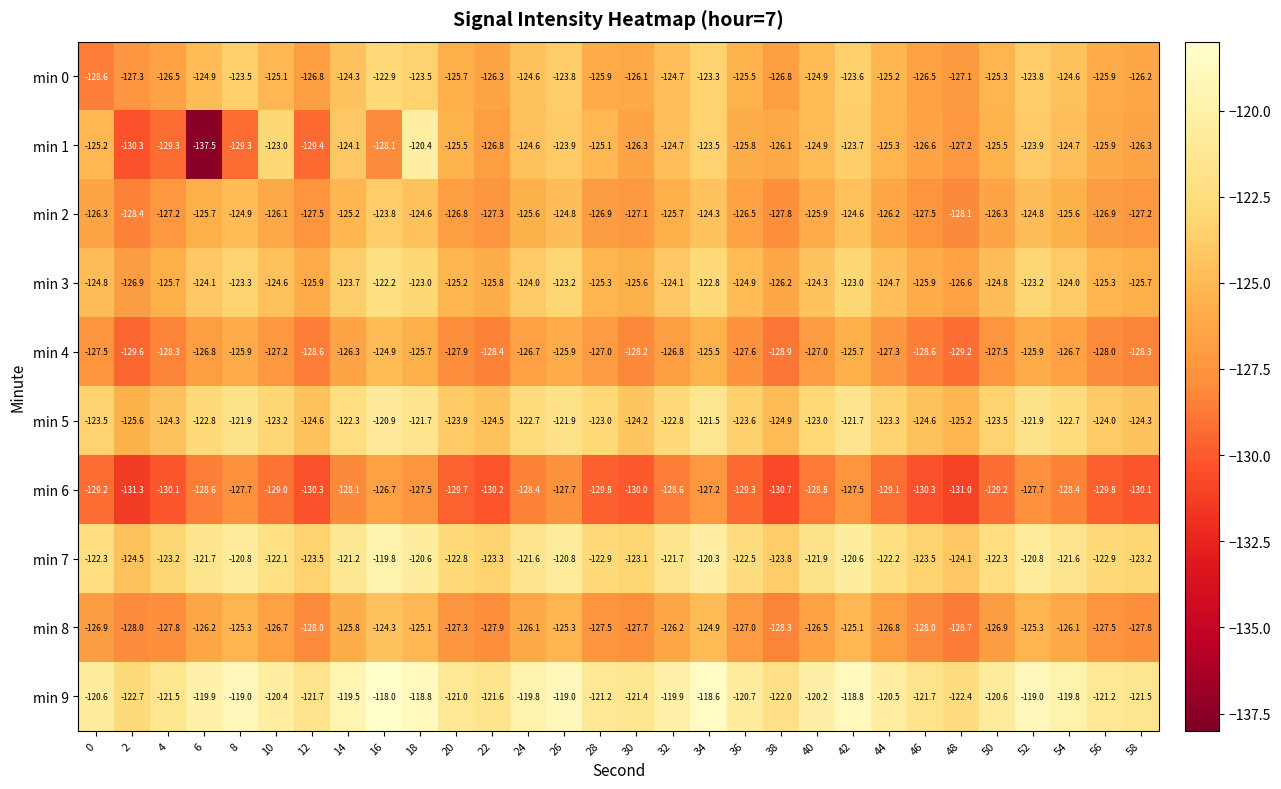

Which series has the widest spread of values?

min 1